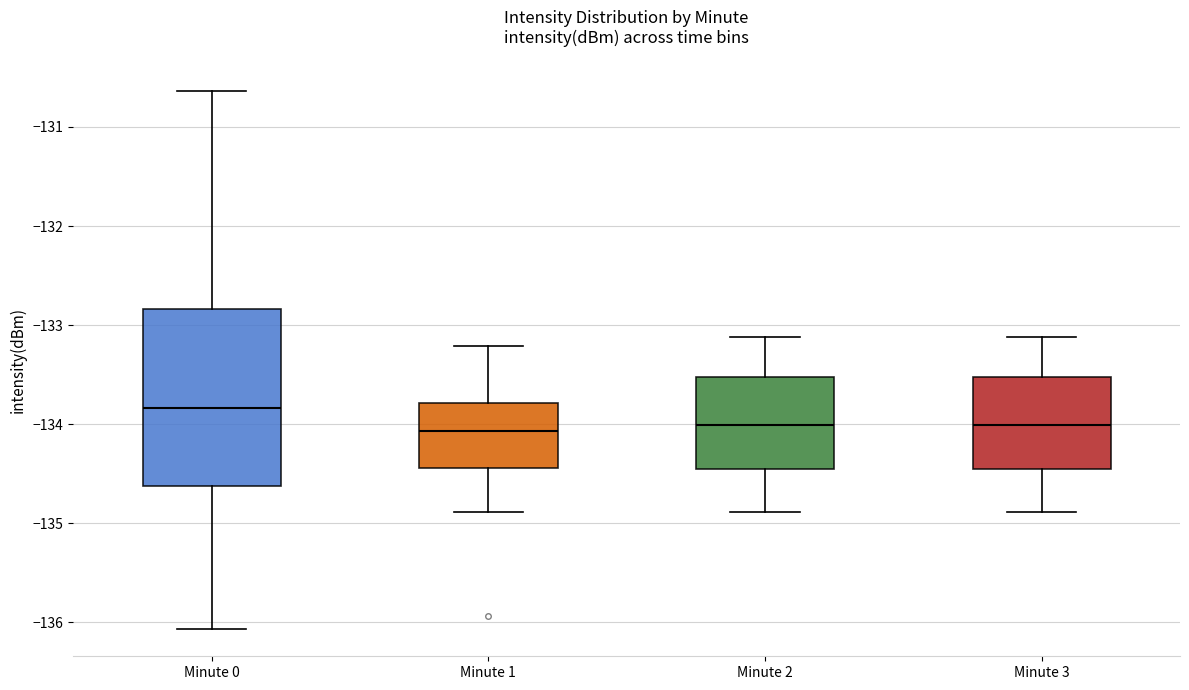

Reading left to right, read every box against the y-axis: the position of its median line, the range the box covers, and the ends of its whiskers. The values are not printed on the chart, so give them approximately, as read against the axis.

Minute 0: median -133.8, box -134.6 to -132.8, whiskers -136.1 to -130.6
Minute 1: median -134.1, box -134.4 to -133.8, whiskers -134.9 to -133.2
Minute 2: median -134.0, box -134.5 to -133.5, whiskers -134.9 to -133.1
Minute 3: median -134.0, box -134.5 to -133.5, whiskers -134.9 to -133.1